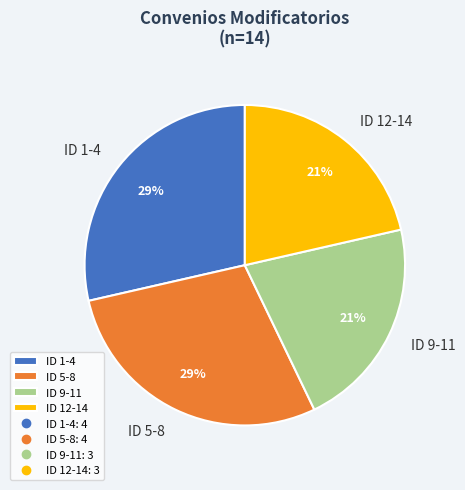

Does any single category account for the majority?

No